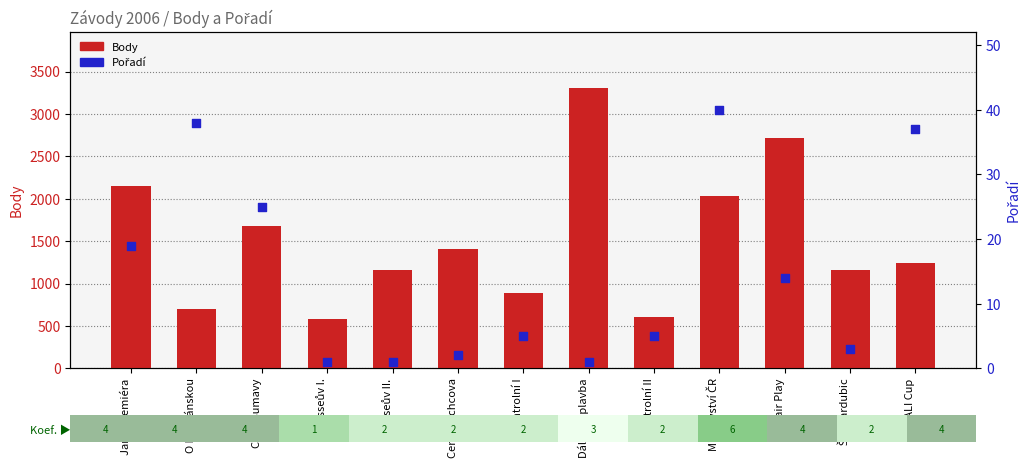

Is the value of Body at Dálková plavba greater than the value of Pořadí at Mistrovství ČR?

Yes